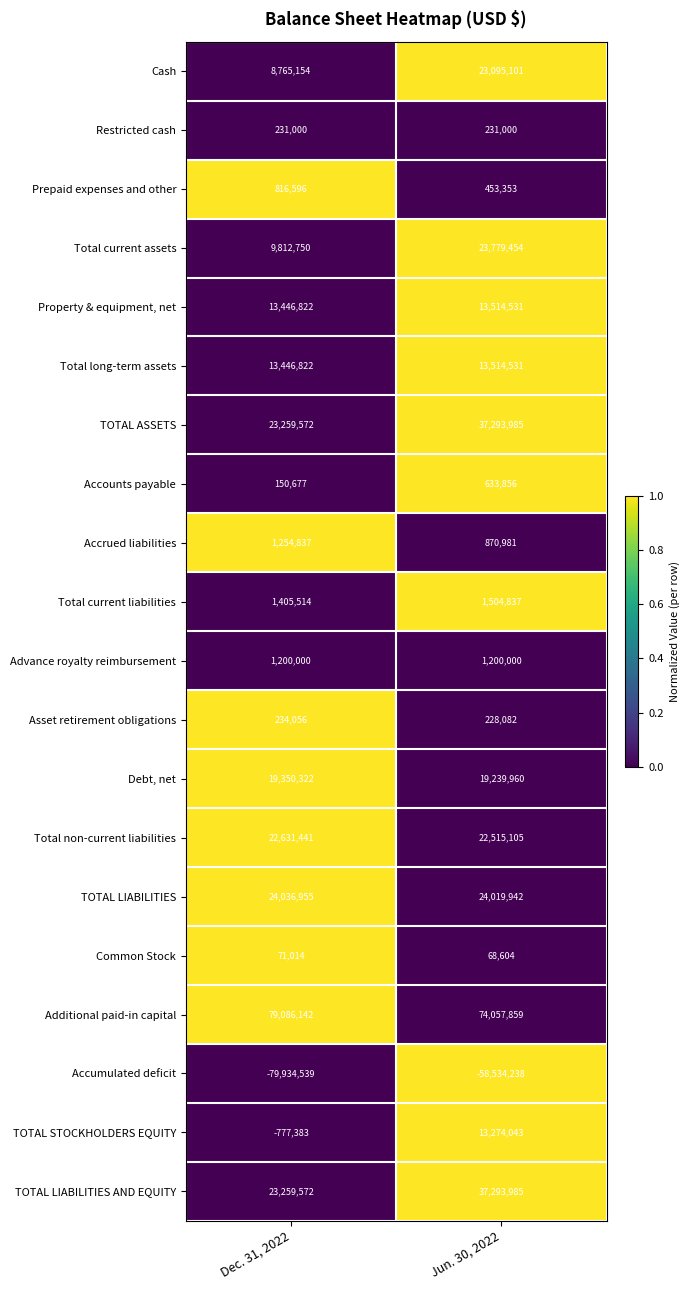

How many distinct data groups are displayed?

20